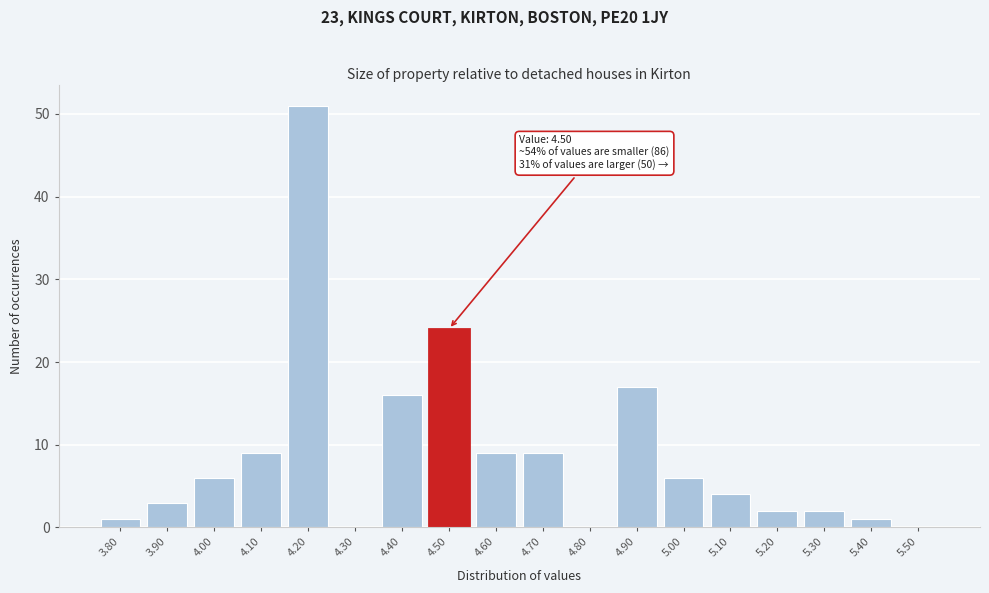

Reading left to right, list all the values displayed in this chart.

3.80=1	3.90=3	4.00=6	4.10=9	4.20=51	4.30=0	4.40=16	4.50=24	4.60=9	4.70=9	4.80=0	4.90=17	5.00=6	5.10=4	5.20=2	5.30=2	5.40=1	5.50=0